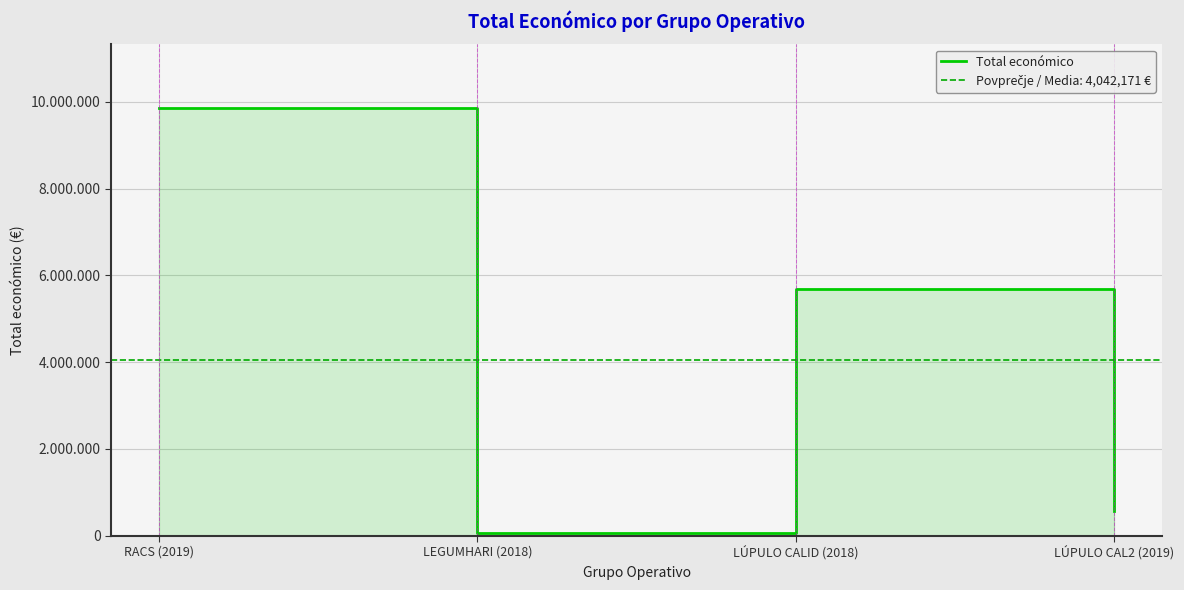

The chart shows a value of 33054 at LEGUMHARI (2018). True or false?

False